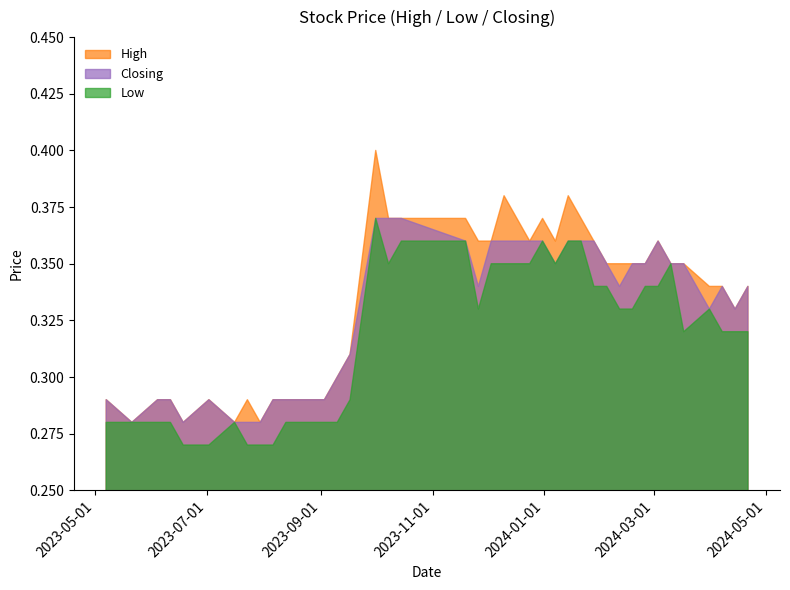

What are all the series names shown in the legend?

High, Closing, Low